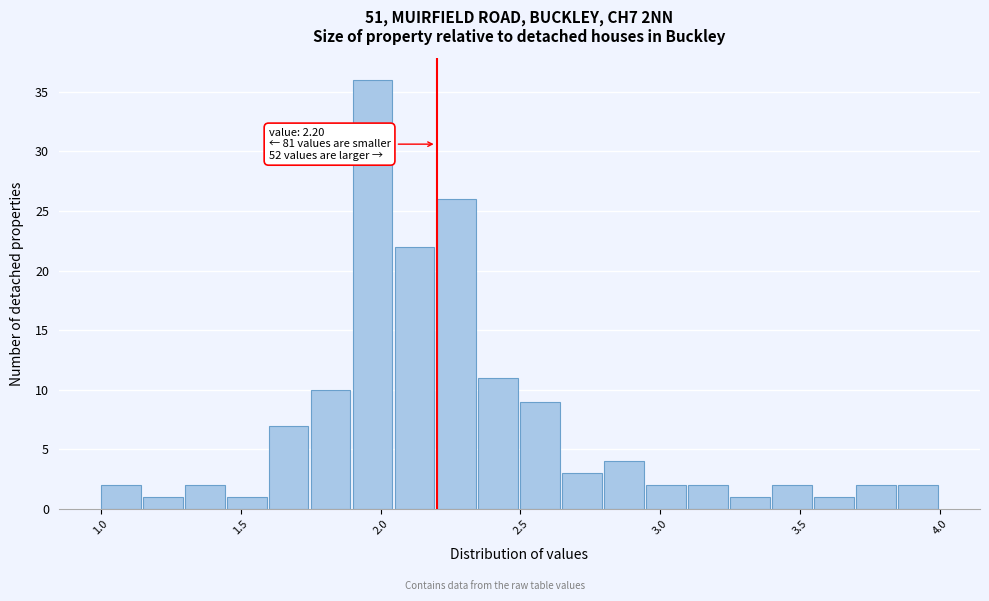

Around what value on the x-axis is the tallest bar? Give the approximate position of its centre, as read against the axis.

1.95